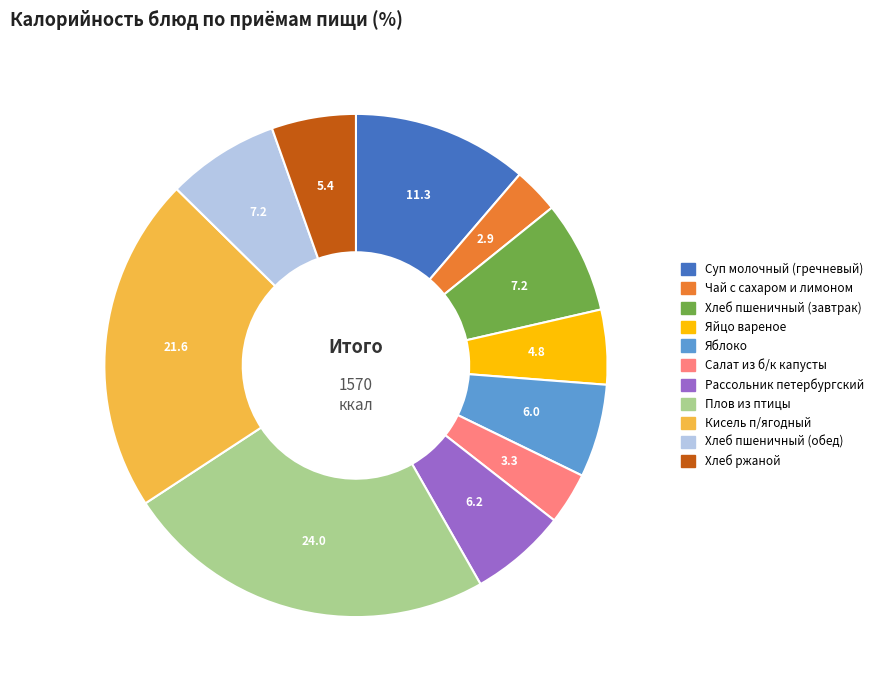

Count the number of slices in the pie.

11